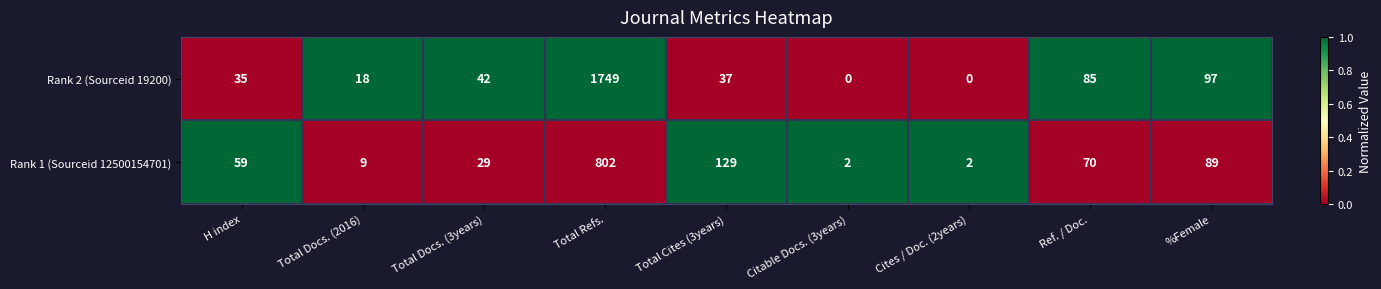

Reading left to right, extract all data points from this chart.

Rank 2 (Sourceid 19200): H index=35	Total Docs. (2016)=18	Total Docs. (3years)=42	Total Refs.=1749	Total Cites (3years)=37	Citable Docs. (3years)=0	Cites / Doc. (2years)=0	Ref. / Doc.=85	%Female=97
Rank 1 (Sourceid 12500154701): H index=59	Total Docs. (2016)=9	Total Docs. (3years)=29	Total Refs.=802	Total Cites (3years)=129	Citable Docs. (3years)=2	Cites / Doc. (2years)=2	Ref. / Doc.=70	%Female=89